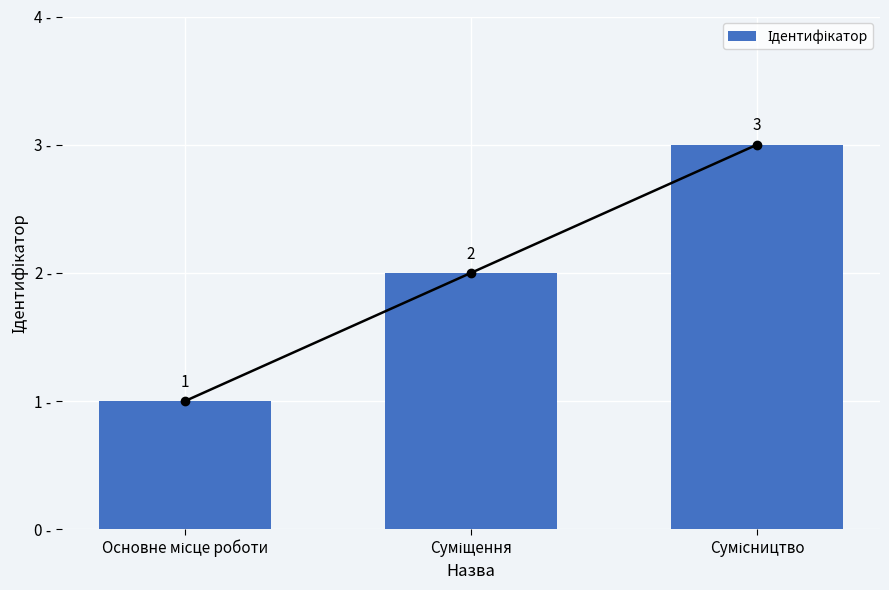

How many values are between 1 and 3?

3